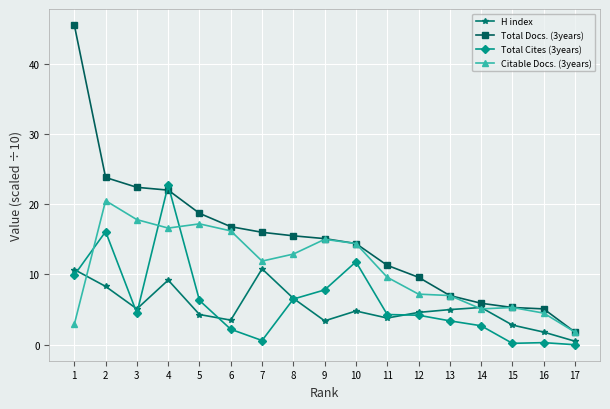

What is the value of the Total Cites (3years) point at the 15th from the left?

0.2